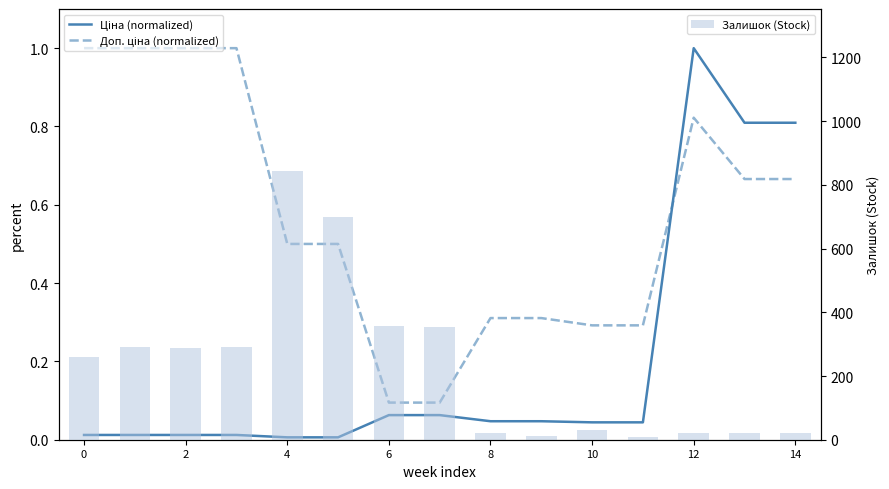

What is the difference between the maximum and minimum values in the Залишок (Stock) series?

835